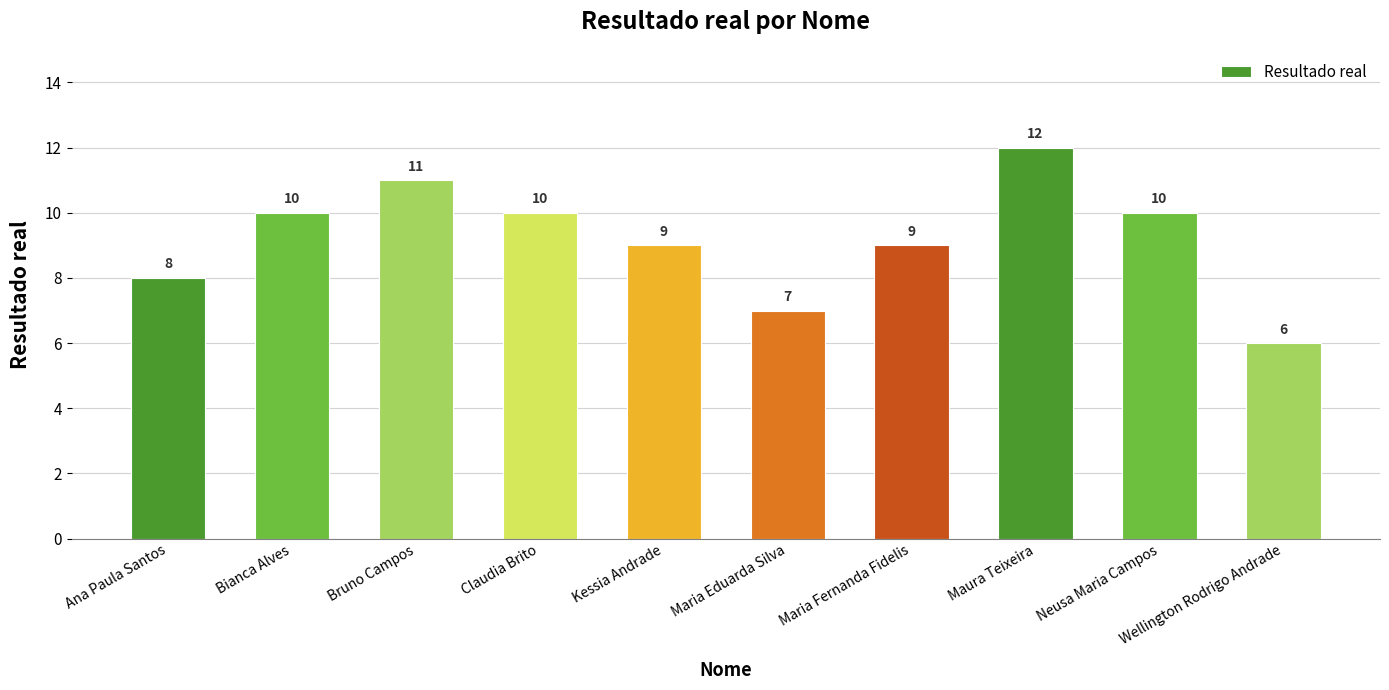

What is the change in value from Maria Fernanda Fidelis to Maura Teixeira?

+3